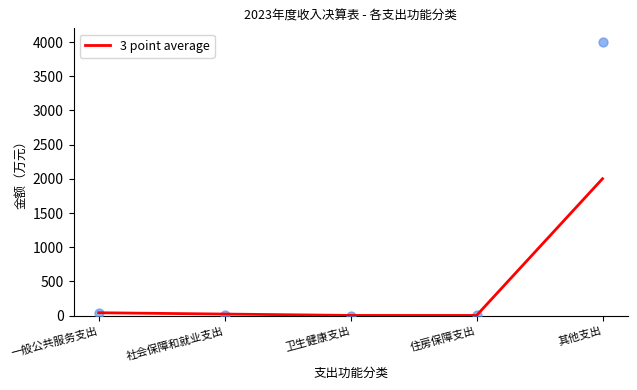

Between 一般公共服务支出 and 社会保障和就业支出, which is larger?

一般公共服务支出